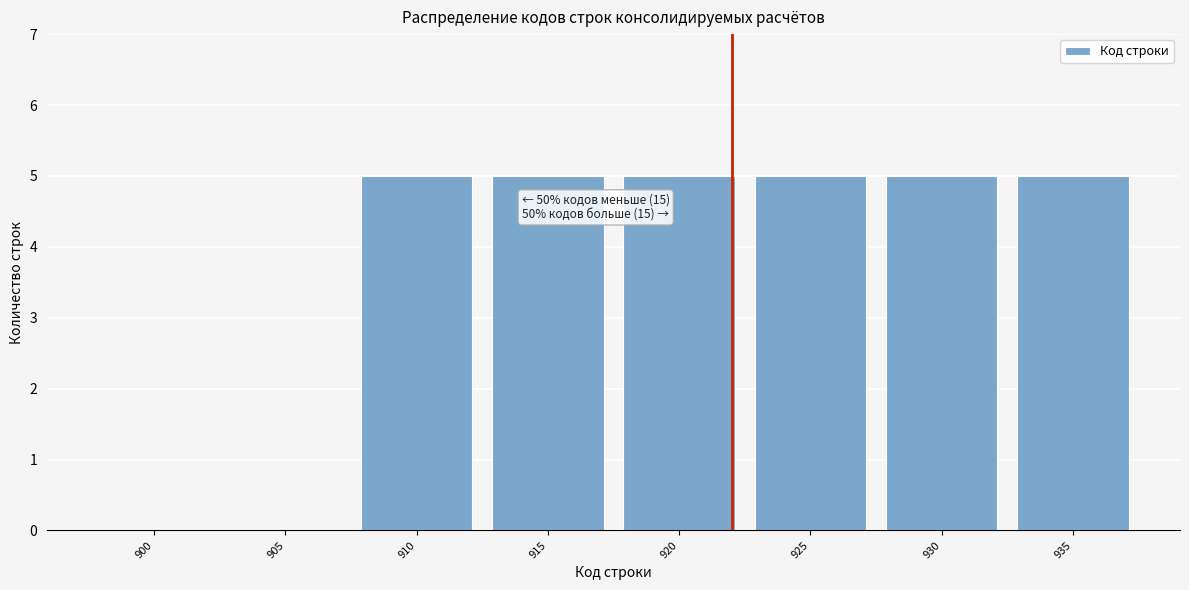

Reading left to right, transcribe all the data shown in this chart.

900=0	905=0	910=5	915=5	920=5	925=5	930=5	935=5